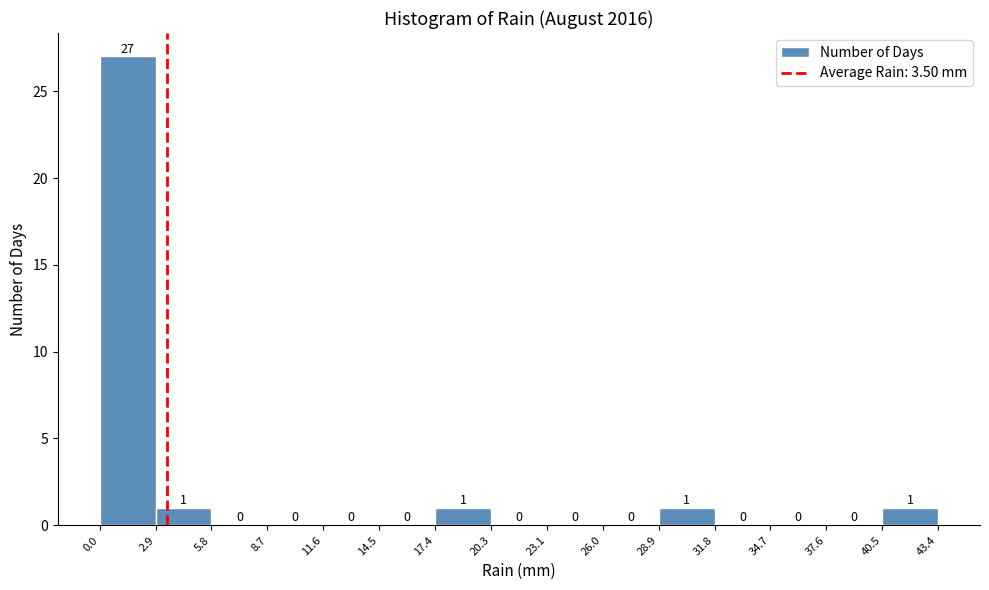

Reading left to right, list every bar in this chart as the range it spans on the x-axis followed by its height.

0.0 to 2.9: 27
2.9 to 5.8: 1
5.8 to 8.7: 0
8.7 to 11.6: 0
11.6 to 14.5: 0
14.5 to 17.4: 0
17.4 to 20.3: 1
20.3 to 23.1: 0
23.1 to 26.0: 0
26.0 to 28.9: 0
28.9 to 31.8: 1
31.8 to 34.7: 0
34.7 to 37.6: 0
37.6 to 40.5: 0
40.5 to 43.4: 1